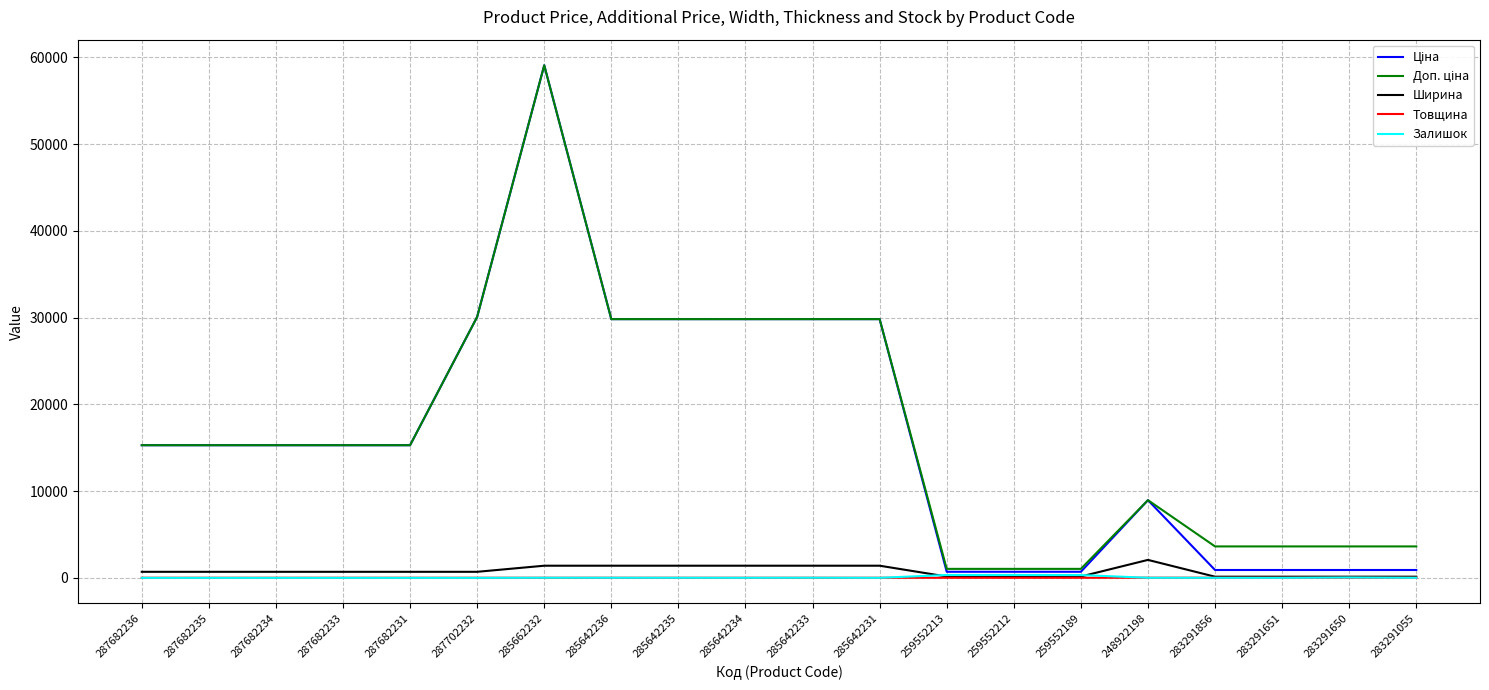

What is the maximum value shown in the chart?

59075.7